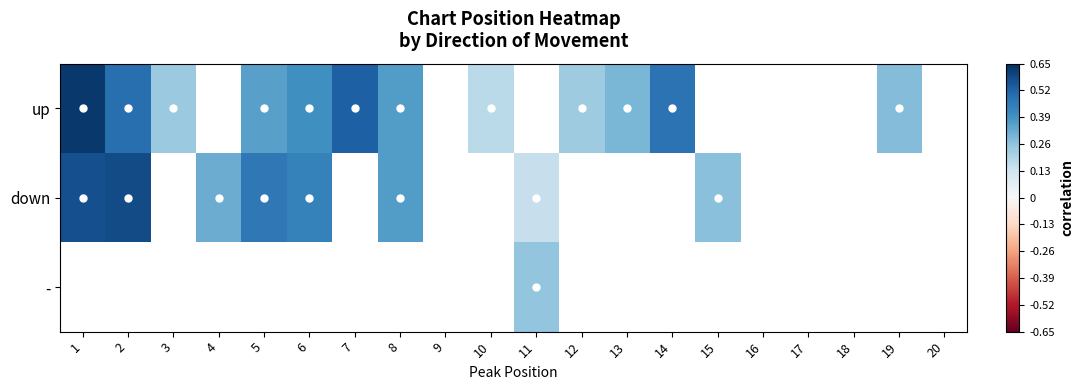

The down series shows 0.5 at 8. True or false?

False